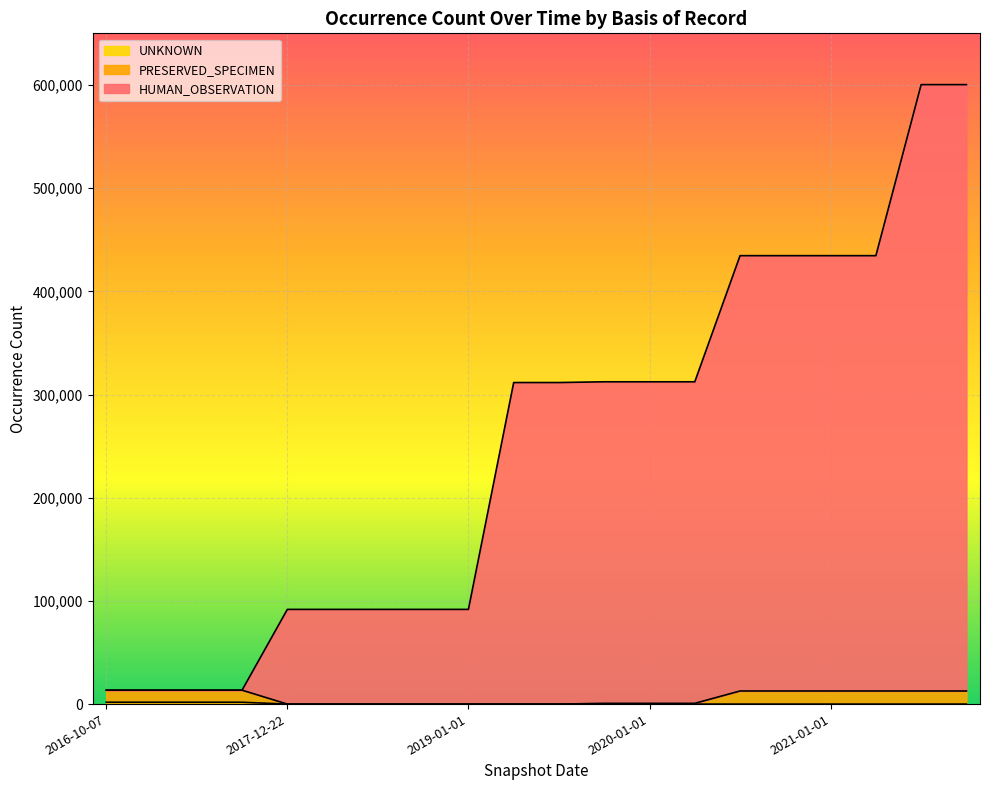

True or false: UNKNOWN and HUMAN_OBSERVATION intersect in this chart.

False